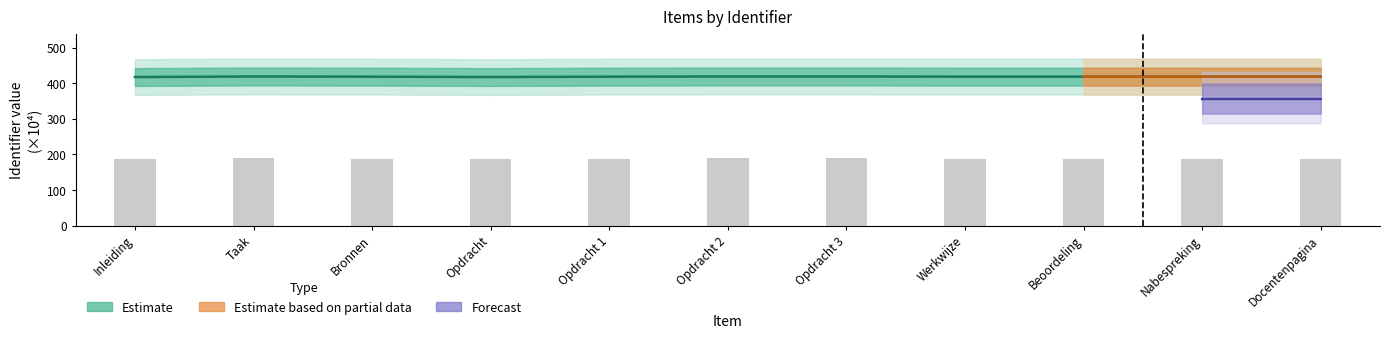

What is the greatest value displayed?

419.0